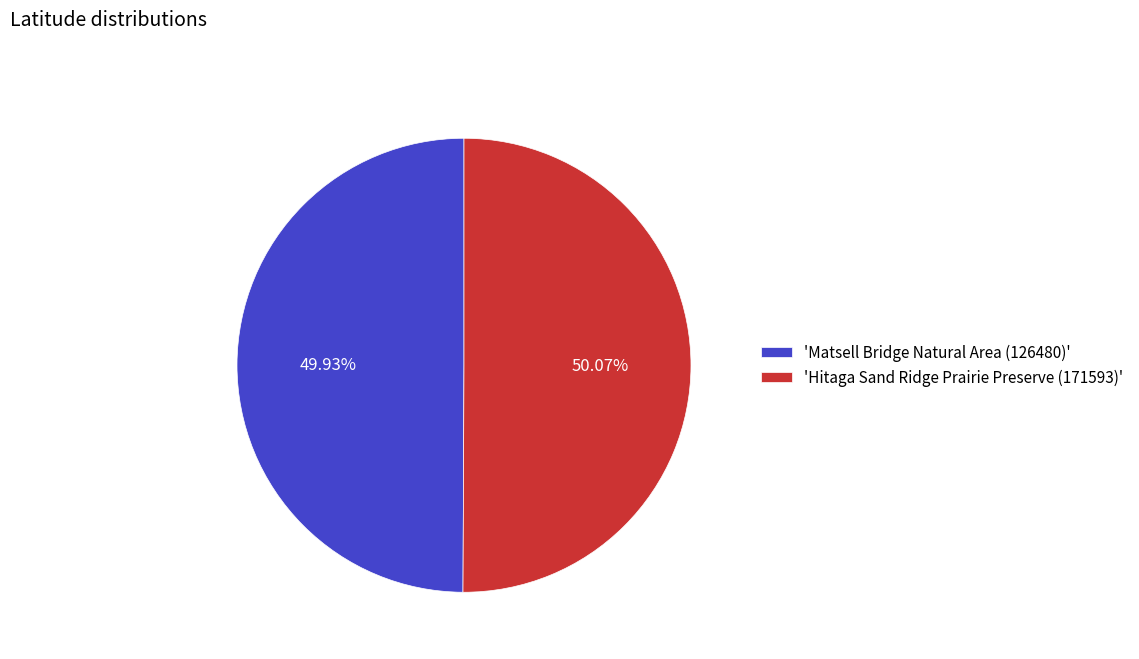

What is the ratio of the value at 'Hitaga Sand Ridge Prairie Preserve (171593)' to the value at 'Matsell Bridge Natural Area (126480)'?

1.0